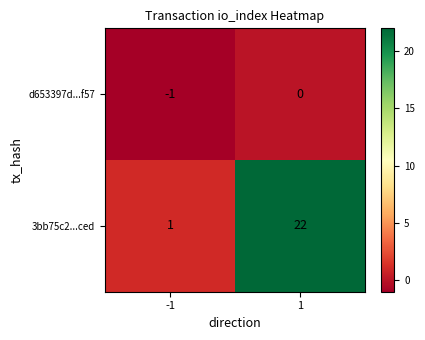

Which series changed the most between -1 and 1?

3bb75c2...ced